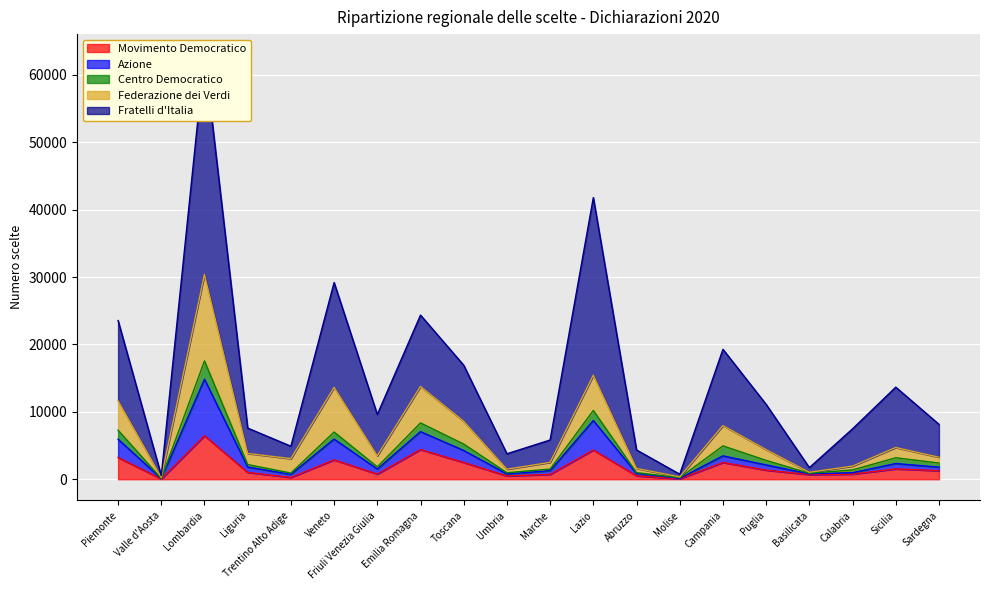

True or false: Movimento Democratico has a value of 1538 at Sicilia.

True